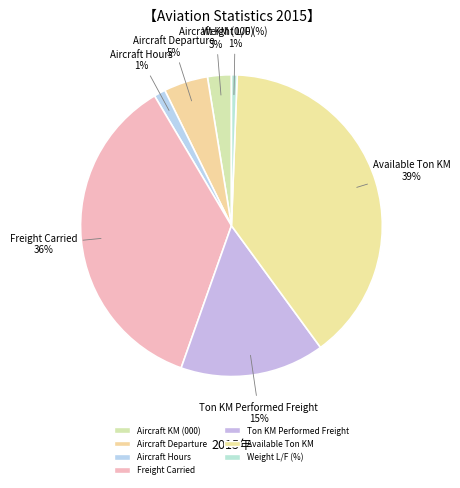

Count the number of slices in the pie.

7